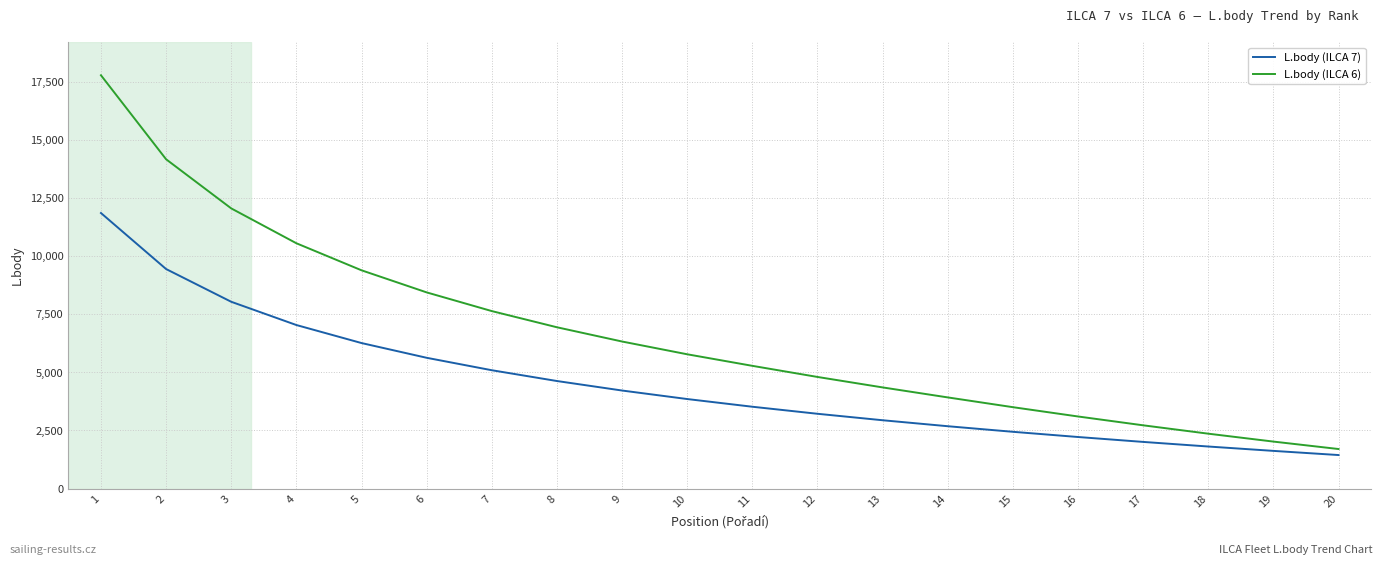

Which series has the widest spread of values?

L.body (ILCA 6)